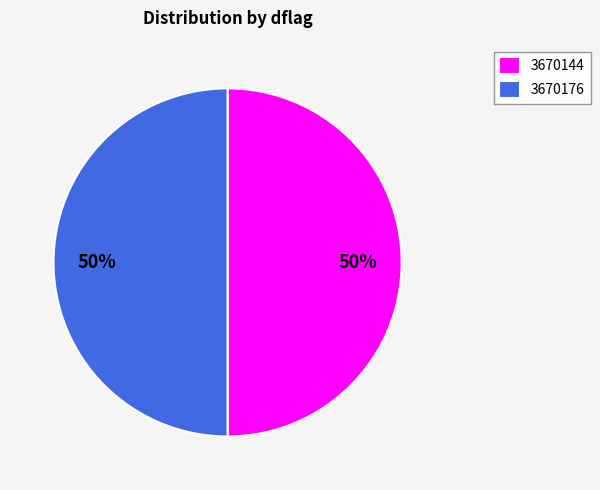

True or false: 3670176 accounts for 50% of the total.

True